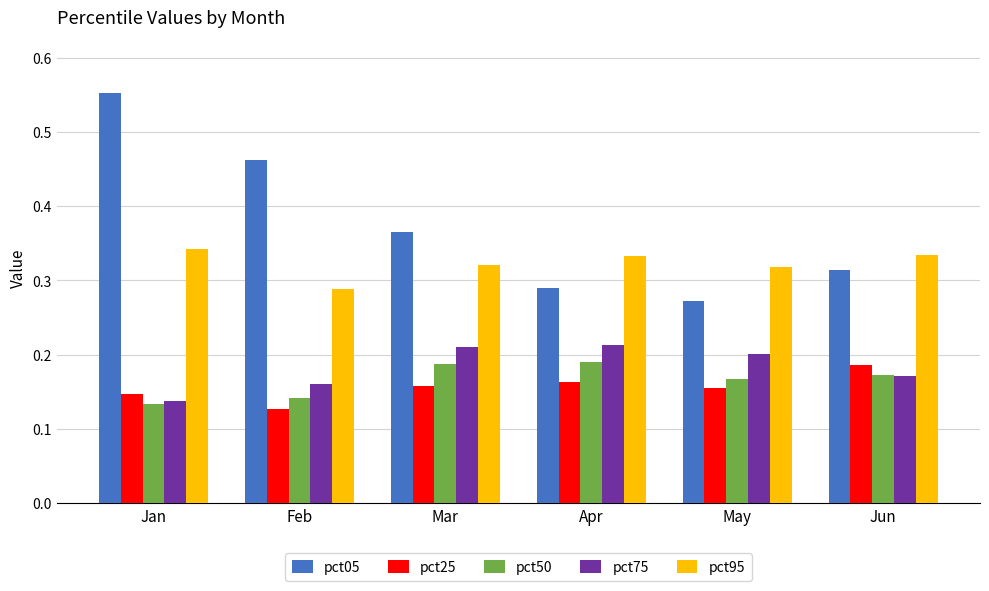

List the labels in order of pct05 value, smallest first.

May, Apr, Jun, Mar, Feb, Jan